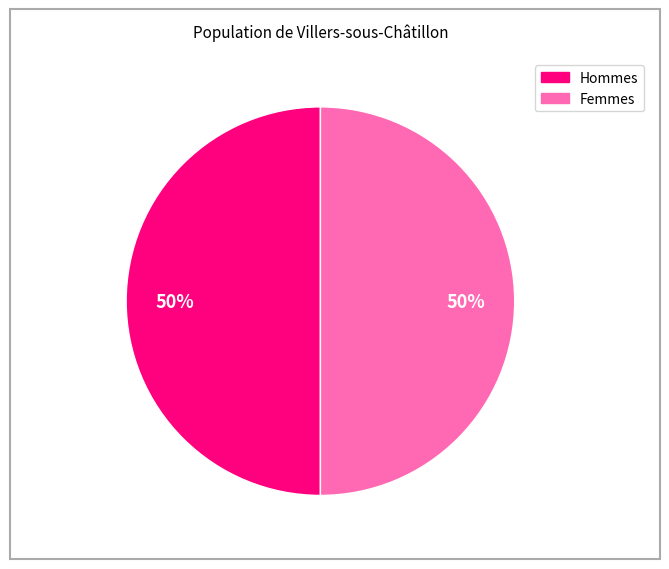

To the nearest percent, what is the average slice percentage?

50%